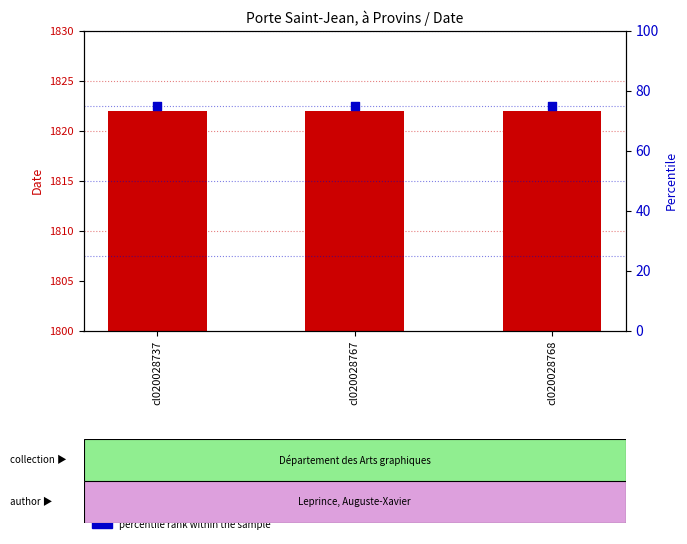

At which category is the sum across all series the highest?

cl020028737